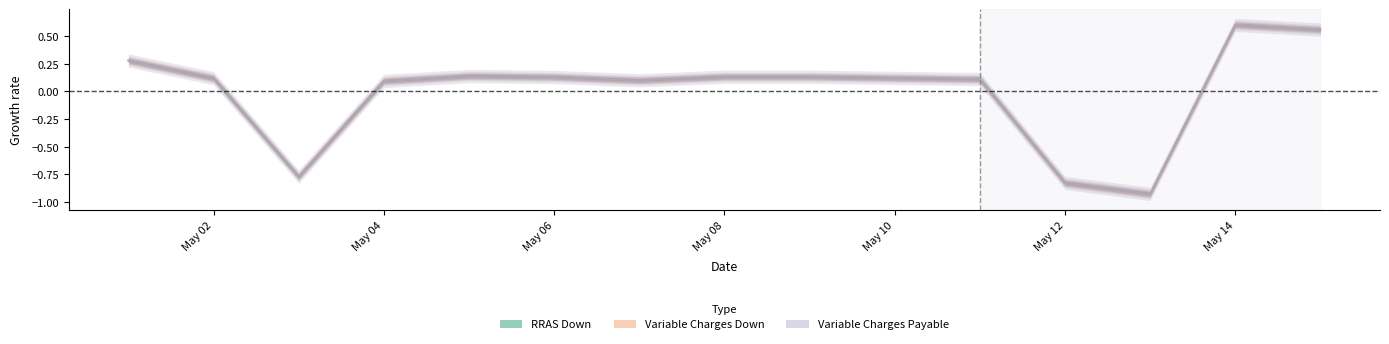

List the series in order of their overall mean, lowest first.

RRAS Down, Variable Charges Down, Variable Charges Payable